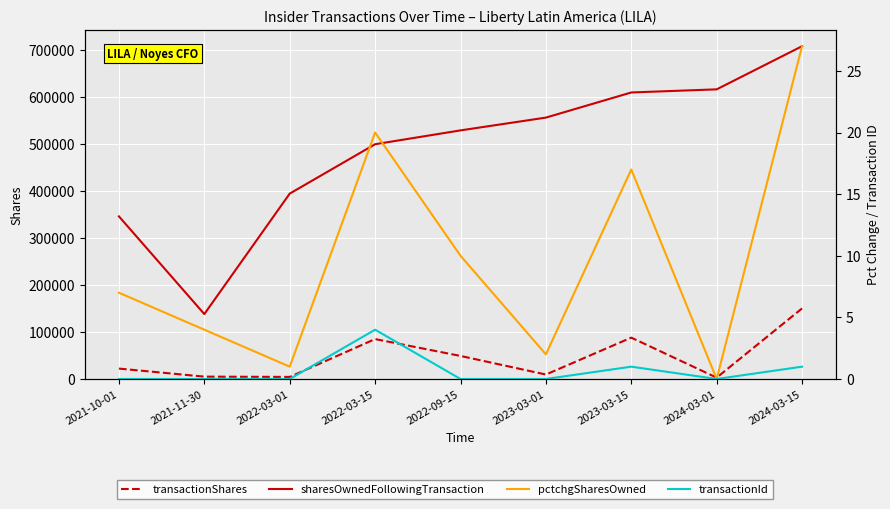

At which category is the sum across all series the highest?

2024-03-15